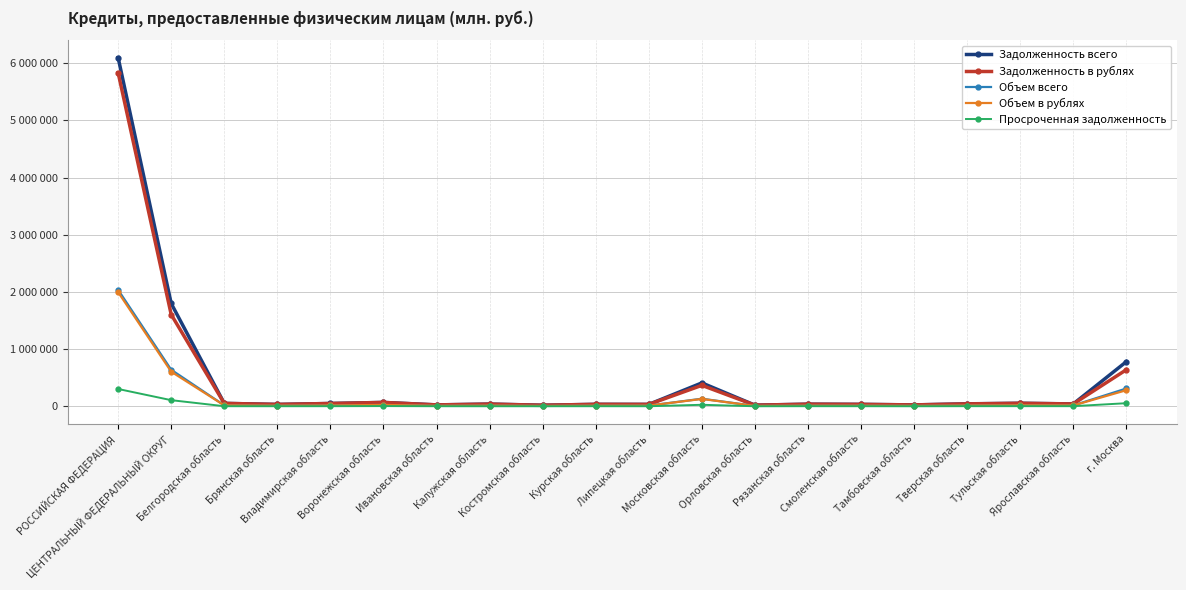

What are all the series names shown in the legend?

Задолженность всего, Задолженность в рублях, Объем всего, Объем в рублях, Просроченная задолженность